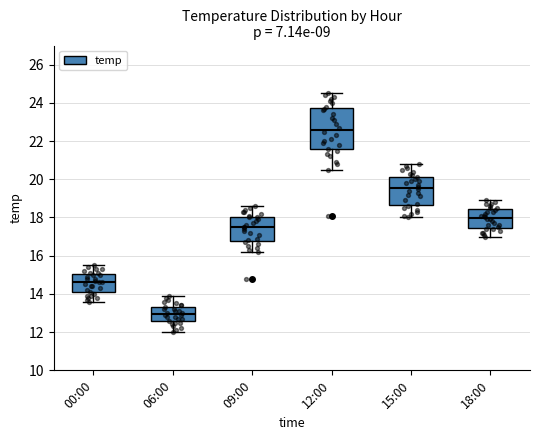

Reading left to right, read every box against the y-axis: the position of its median line, the range the box covers, and the ends of its whiskers. The values are not printed on the chart, so give them approximately, as read against the axis.

00:00: median 14.6, box 14.0 to 15.0, whiskers 13.6 to 15.6
06:00: median 13.0, box 12.6 to 13.4, whiskers 12.0 to 14.0
09:00: median 17.6, box 16.8 to 18.0, whiskers 16.2 to 18.6
12:00: median 22.6, box 21.6 to 23.8, whiskers 20.6 to 24.6
15:00: median 19.6, box 18.6 to 20.2, whiskers 18.0 to 20.8
18:00: median 18.0, box 17.4 to 18.4, whiskers 17.0 to 19.0